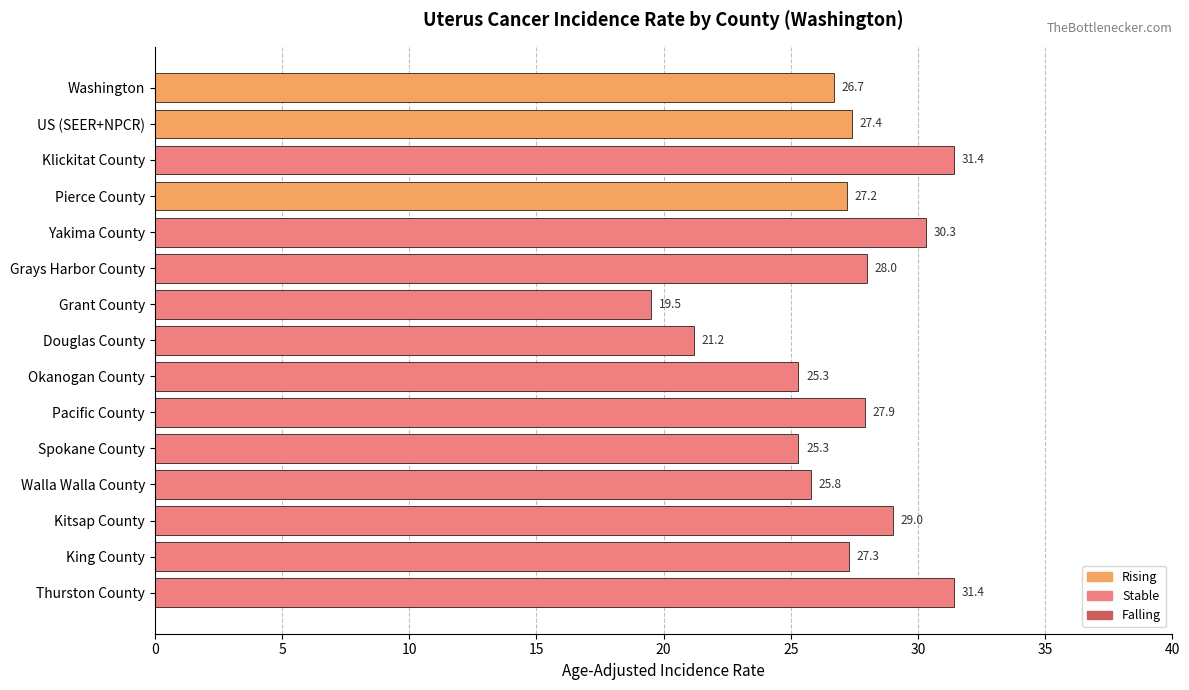

What is the minimum value shown in the chart?

19.5